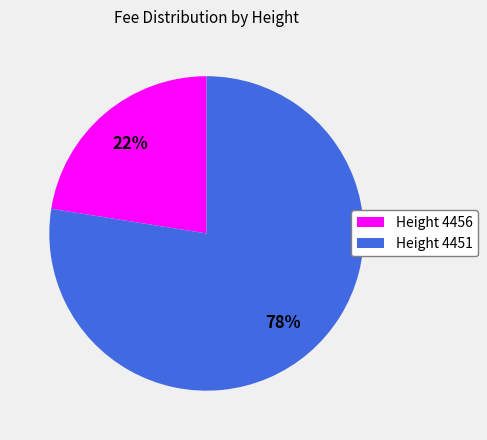

Does any single category account for the majority?

Yes